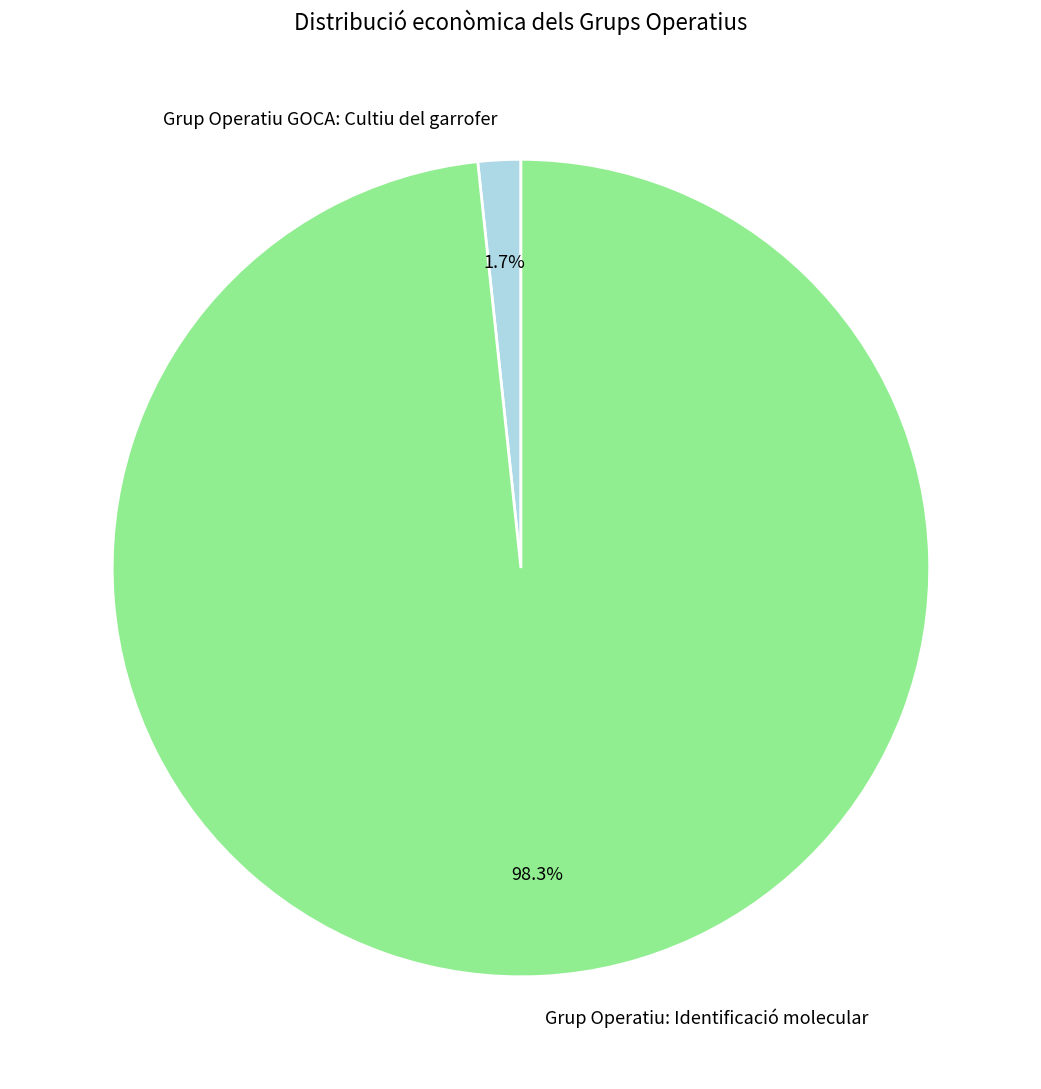

To the nearest percent, what is the difference between the largest and smallest slice percentages?

97%